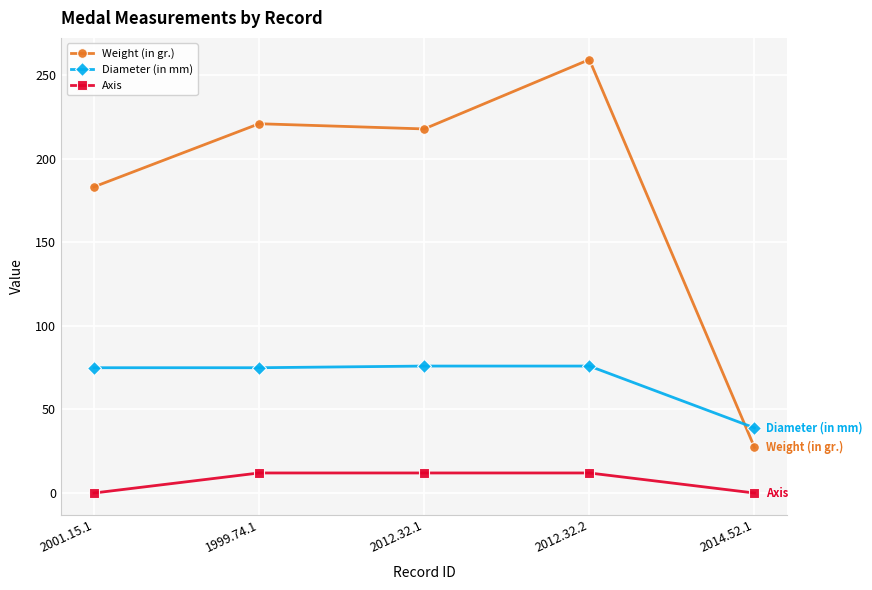

Count the Axis values in the range 0 to 12.

5